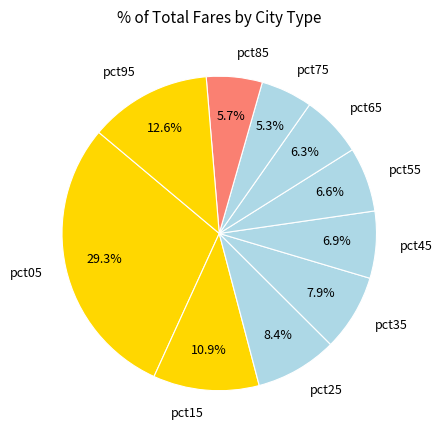

Combined, do pct95 and pct05 account for over 50%?

No